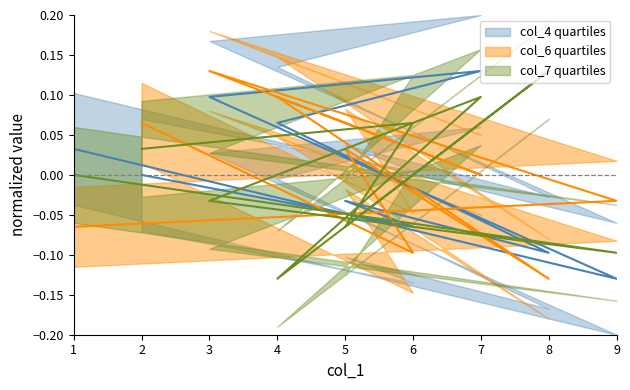

Which series has the widest spread of values?

col_4